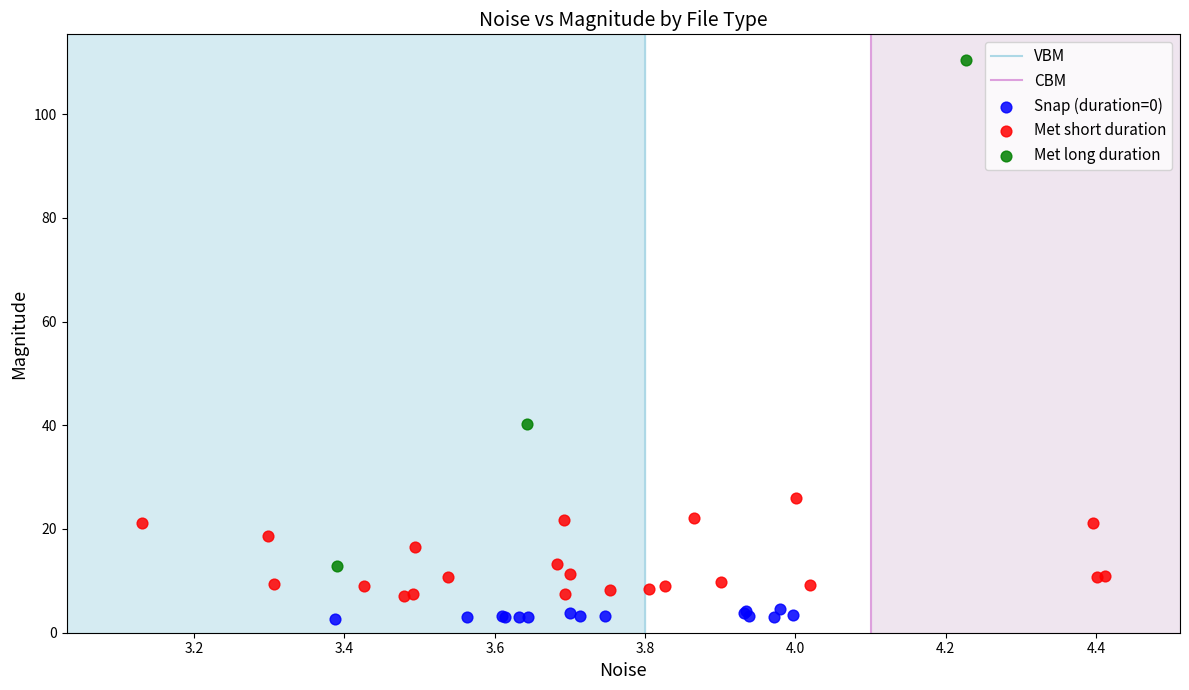

Which series reaches the maximum Y coordinate?

Met long duration